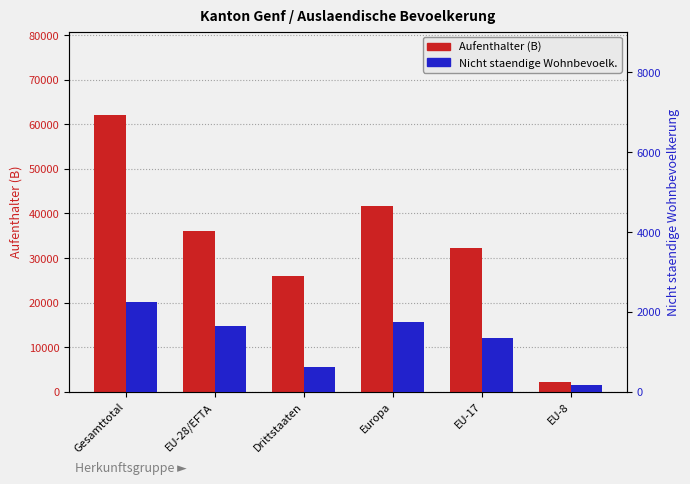

At how many categories does at least one series exceed 9175?

5